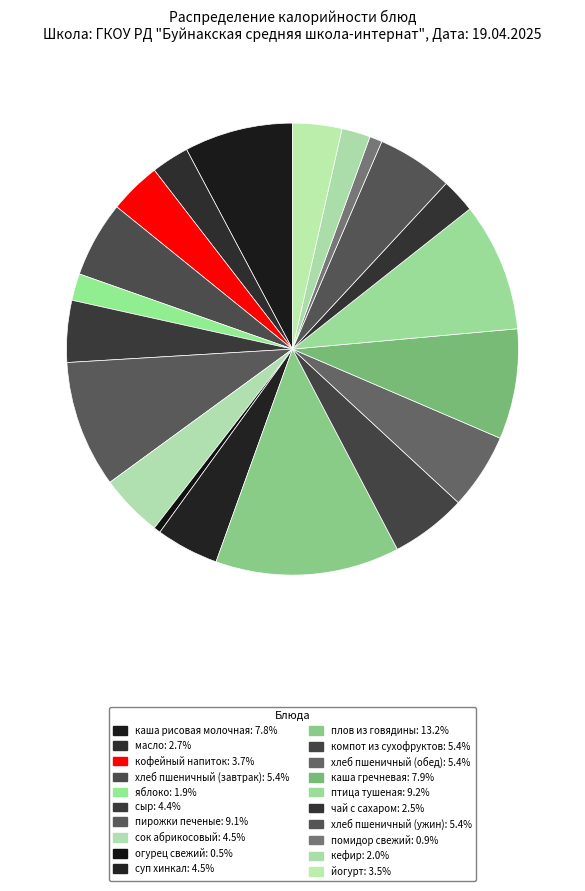

Is it true that кефир is 2% of the pie?

True